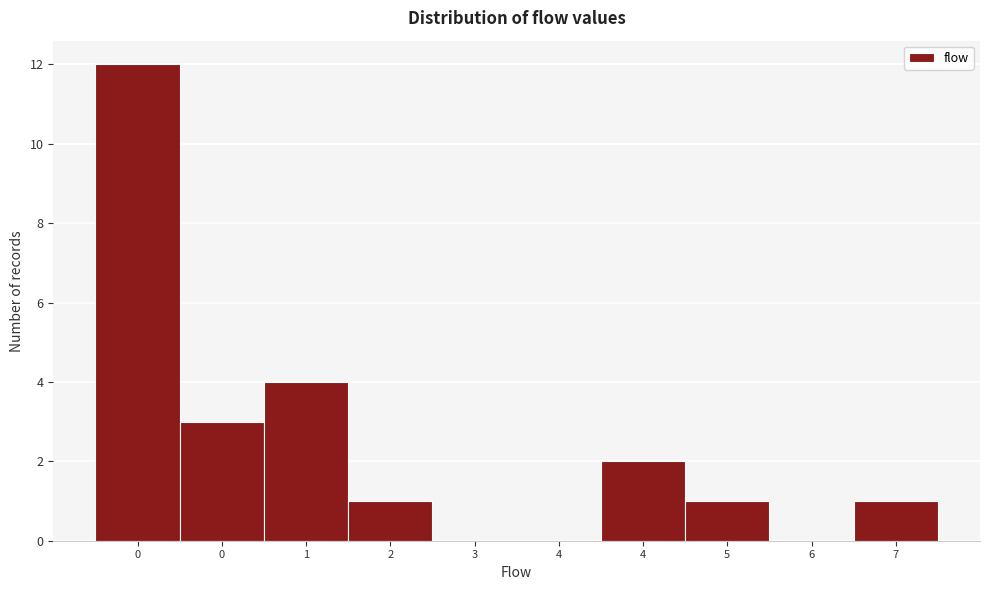

Count the number of categories in the chart.

10